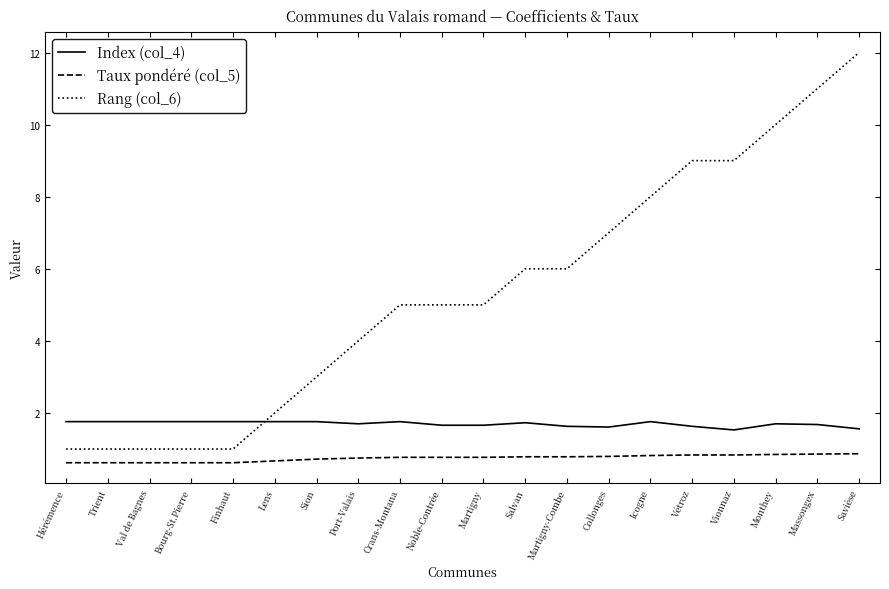

Which series has the largest range (max minus min)?

Rang (col_6)